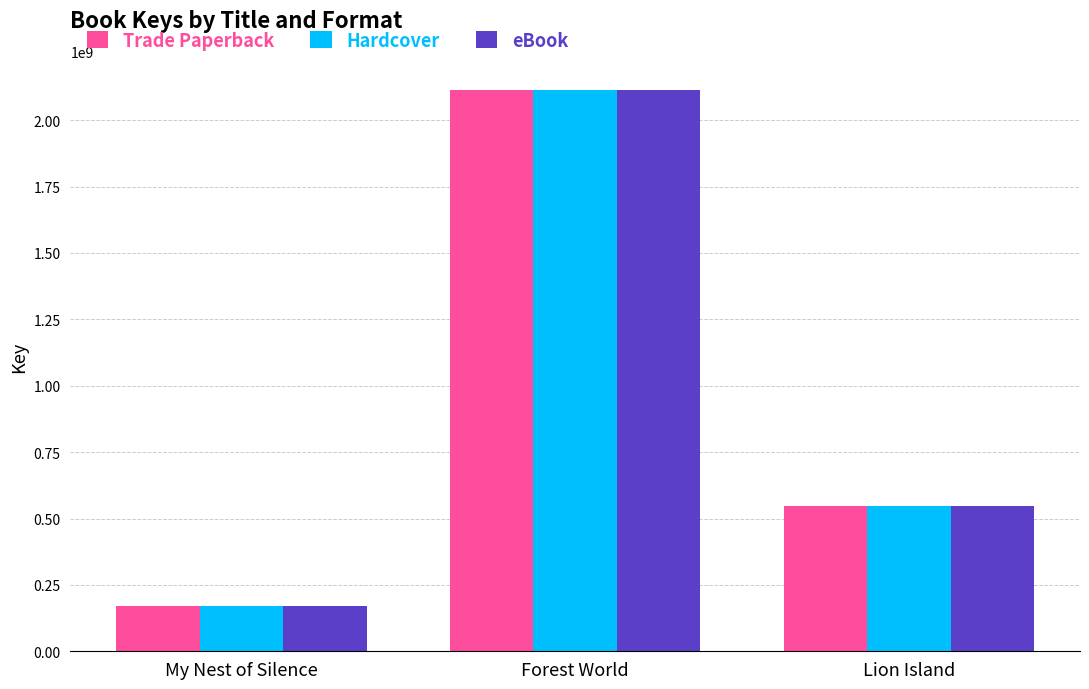

The value of eBook at My Nest of Silence is 239594723. True or false?

False